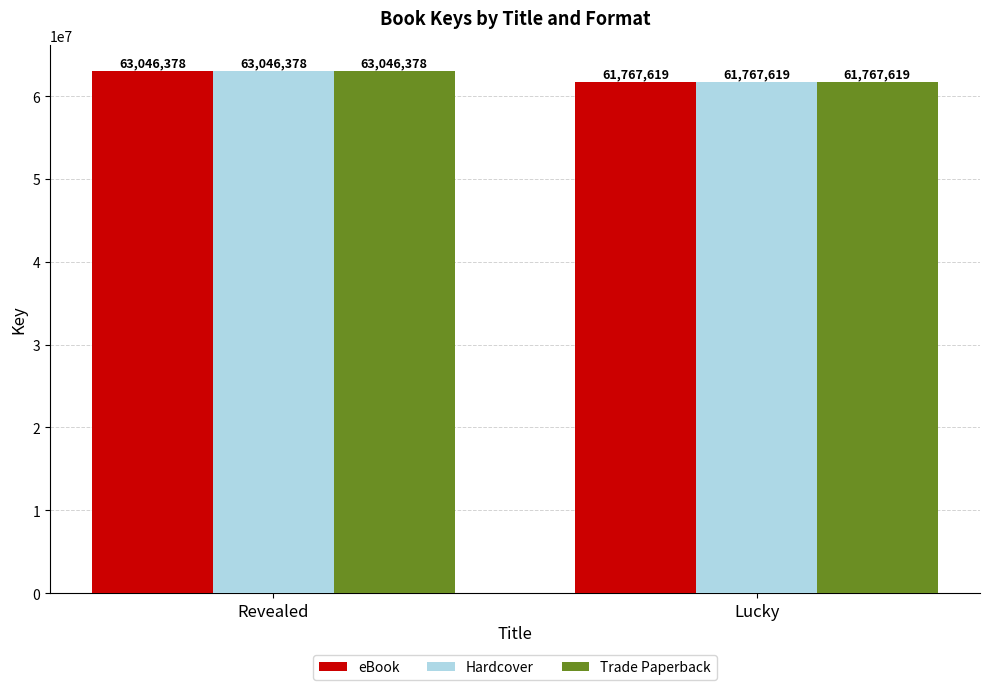

The value of Hardcover at Lucky is 61767619. True or false?

True